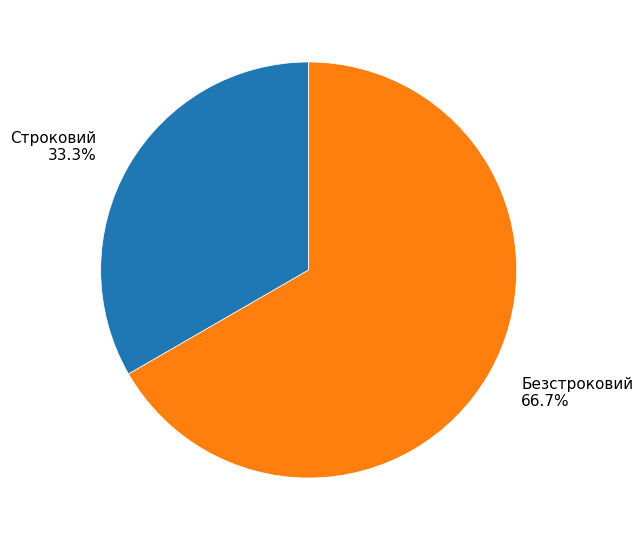

Does any single category account for the majority?

Yes